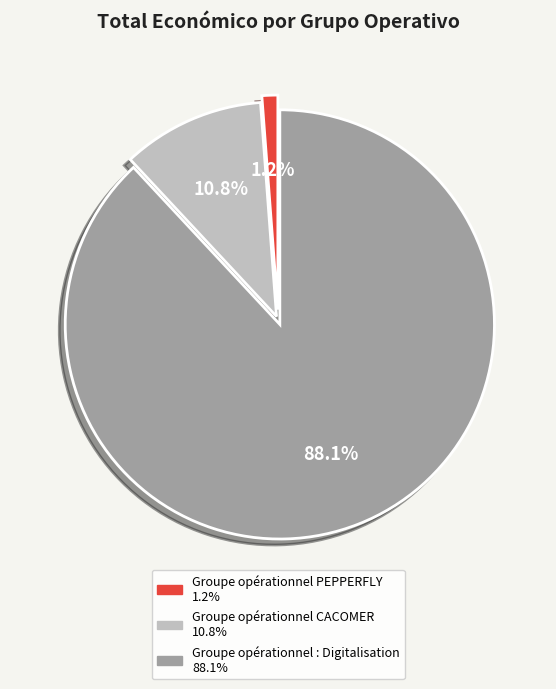

What portion of the pie excludes Groupe opérationnel CACOMER?

89.2%